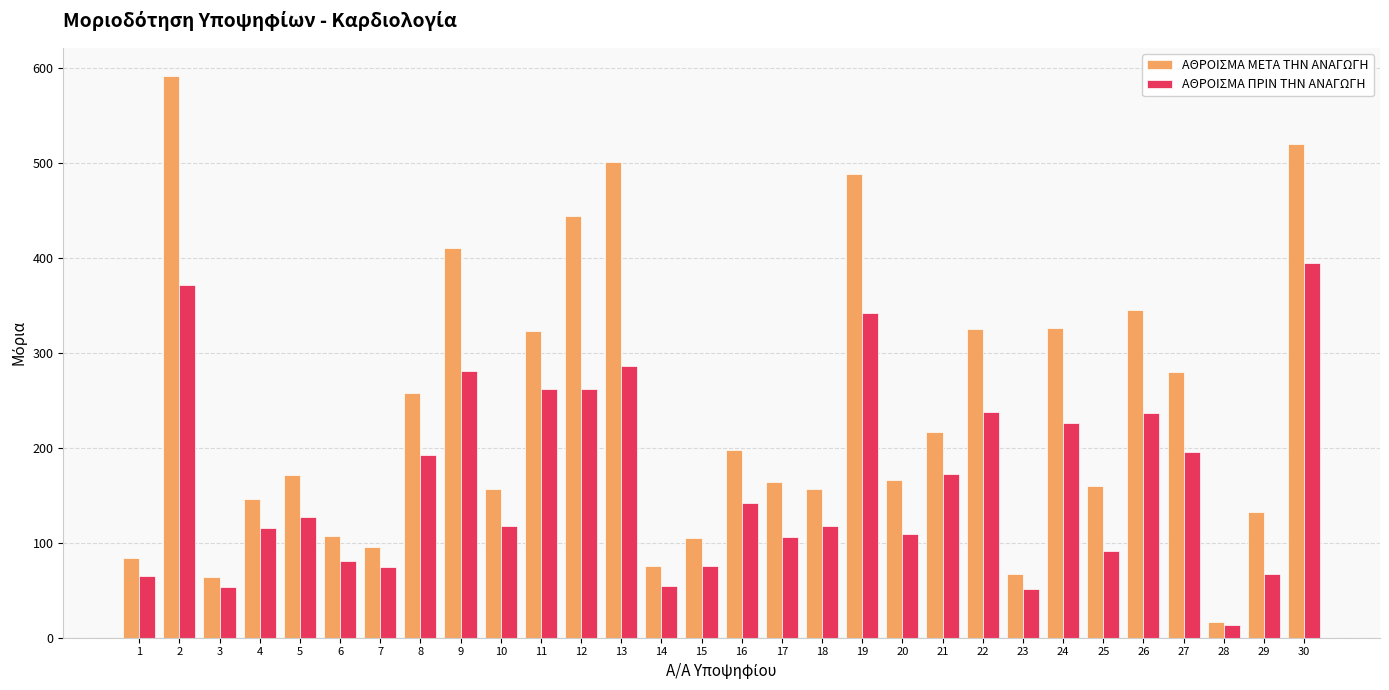

How many bars are there in each group?

2